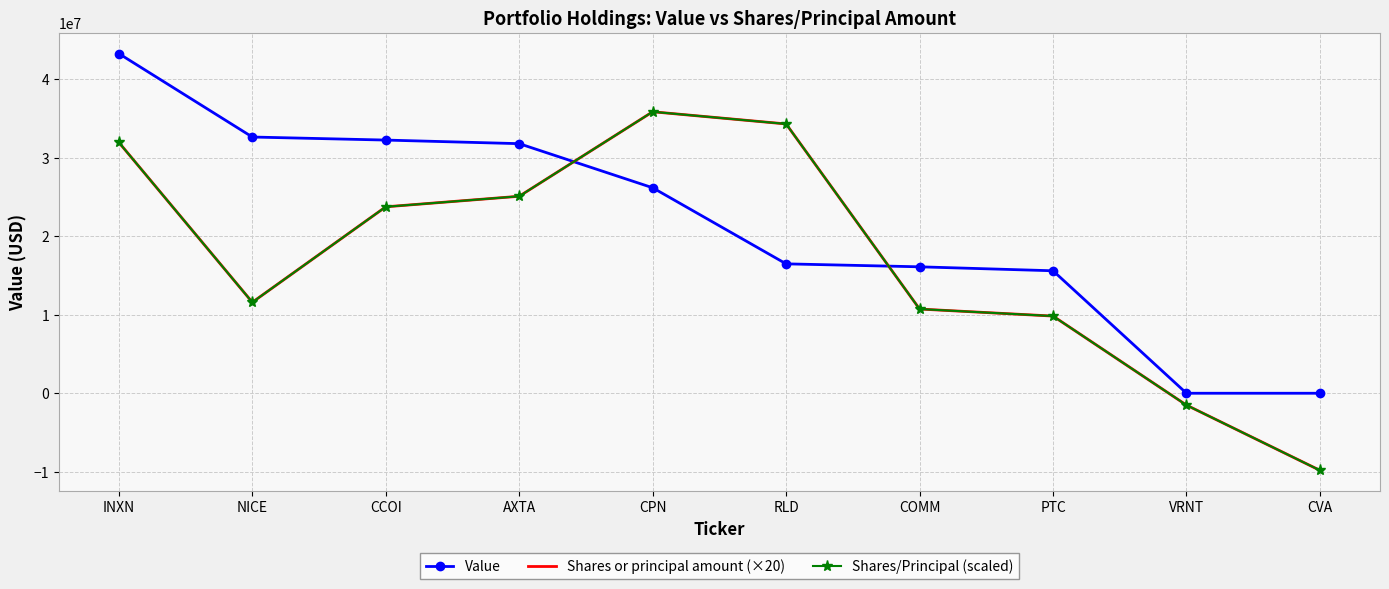

Reading right to left, transcribe all the data shown in this chart.

Value: 0	0	15603000	16108000	16485000	26178000	31797000	32255000	32643000	43271000
Shares or principal amount (×20): -9822000	-1512560	9832000	10728000	34308000	35860000	25096000	23752000	11590000	31958000
Shares/Principal (scaled): -9822000	-1512560	9832000	10728000	34308000	35860000	25096000	23752000	11590000	31958000